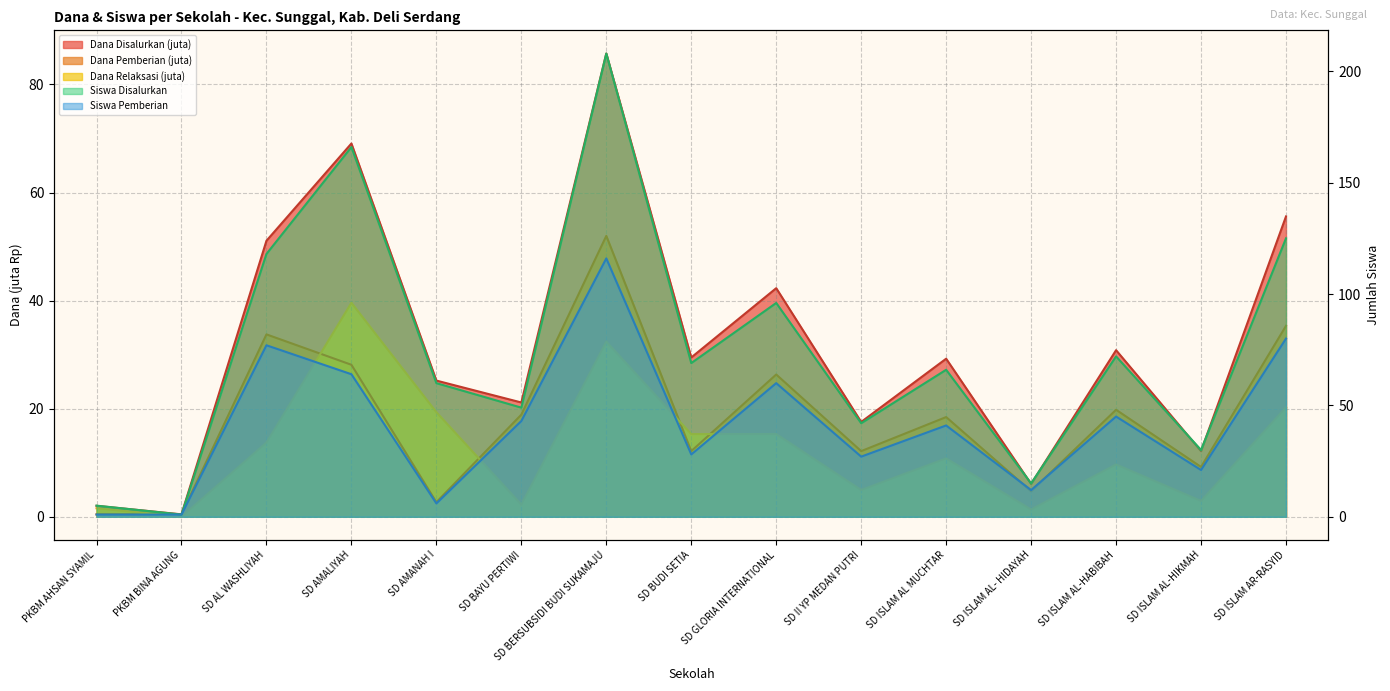

True or false: Dana Relaksasi has a value of 13.7 at SD AL WASHLIYAH.

True